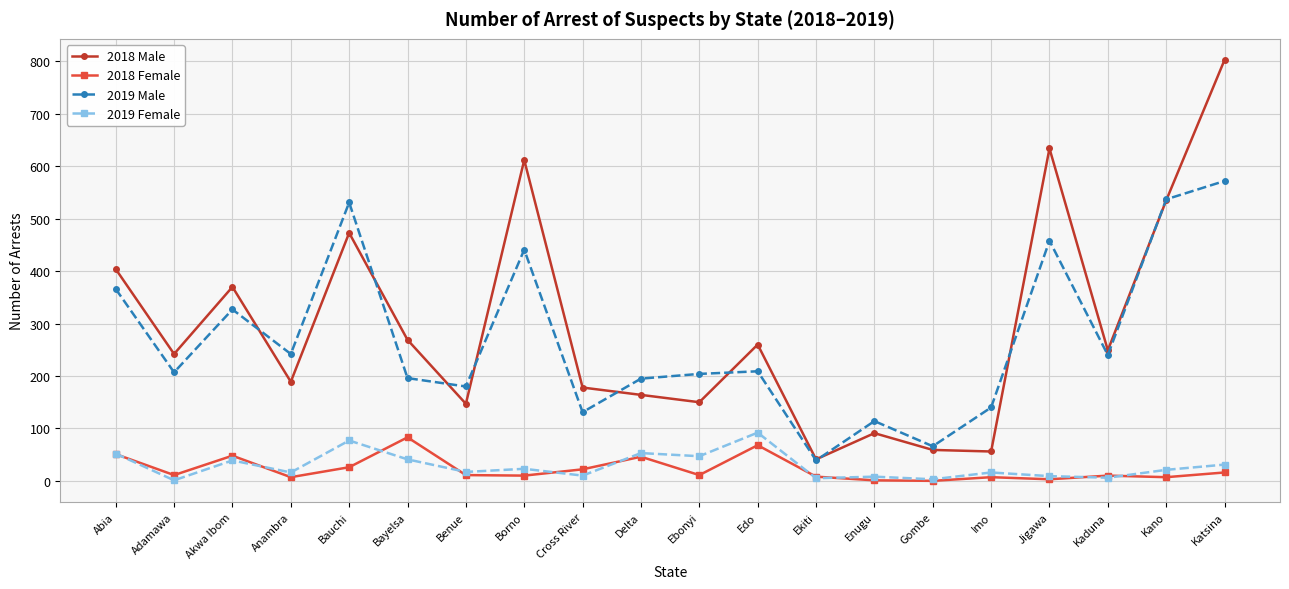

What is the sum of all 2019 Male values?

5395